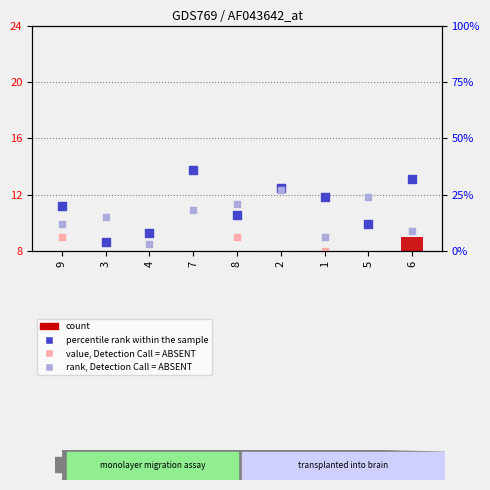

At how many categories does at least one series exceed 14?

8